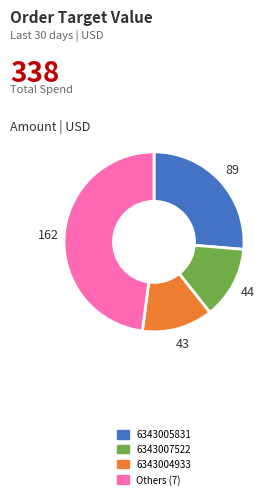

Which has a higher value, 6343007522 or Others (7)?

Others (7)